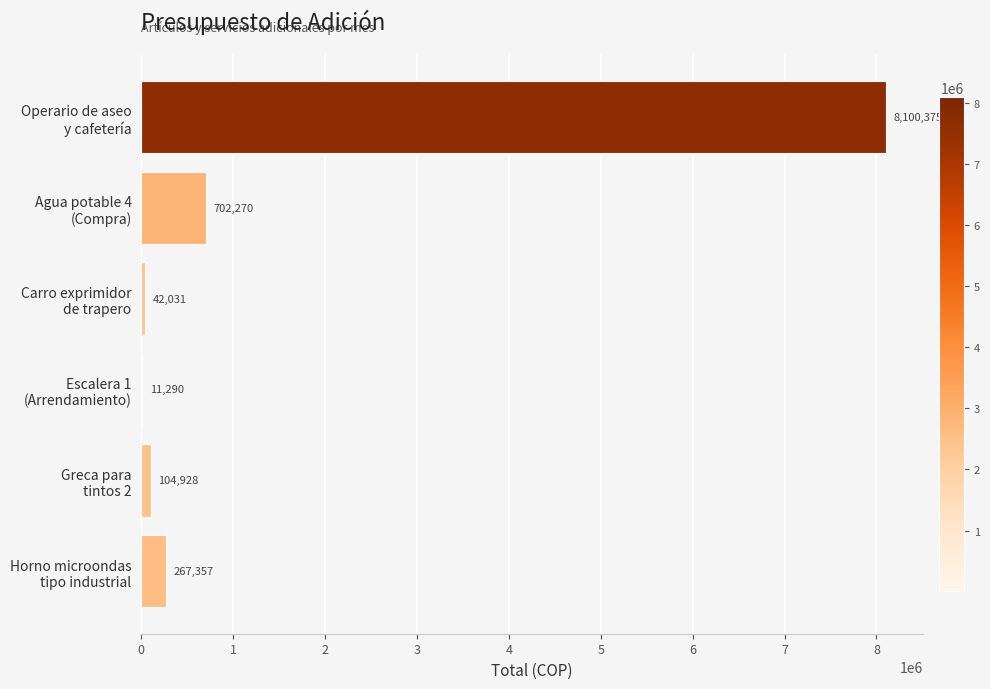

What is the maximum value shown in the chart?

8100375.0